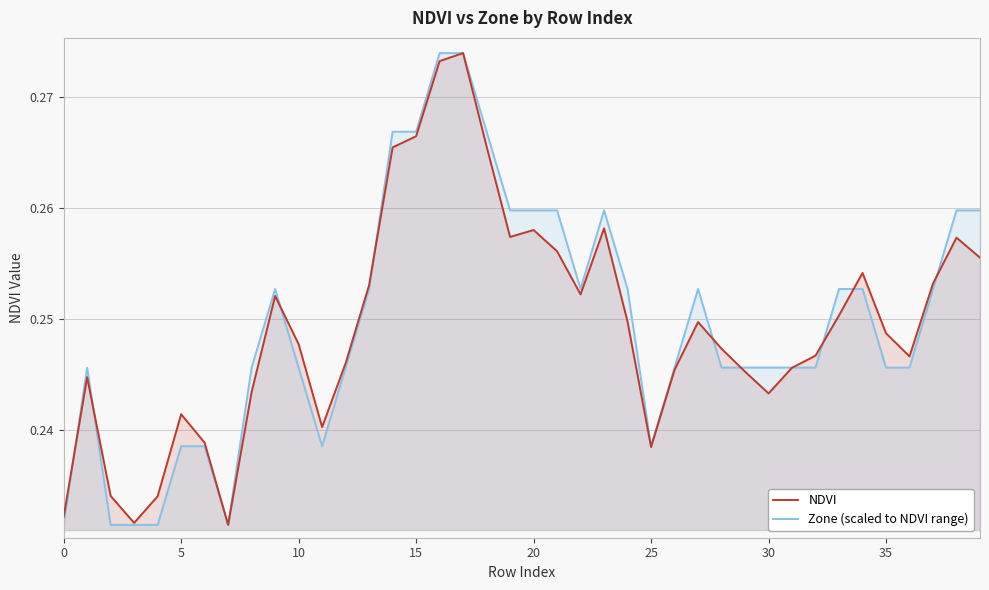

What are all the series names shown in the legend?

NDVI, Zone (scaled to NDVI range)